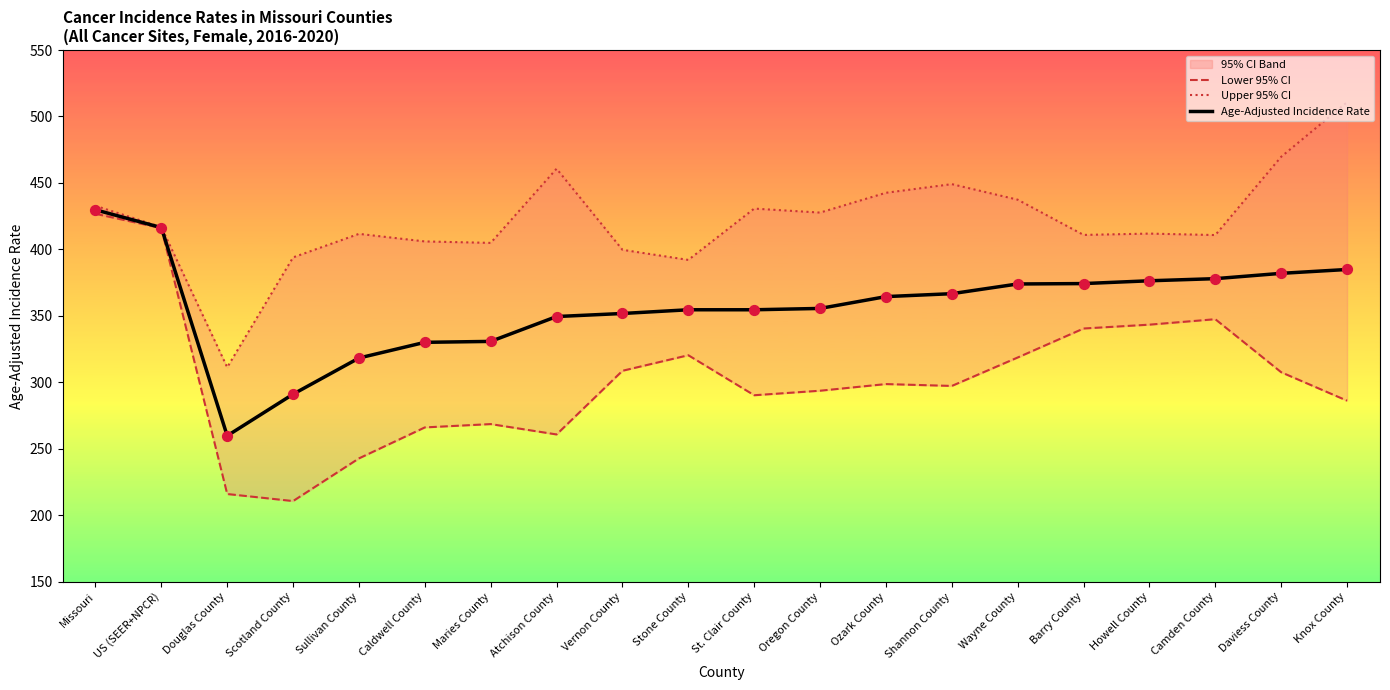

The Age-Adjusted Incidence Rate series shows 259.8 at Douglas County. True or false?

True